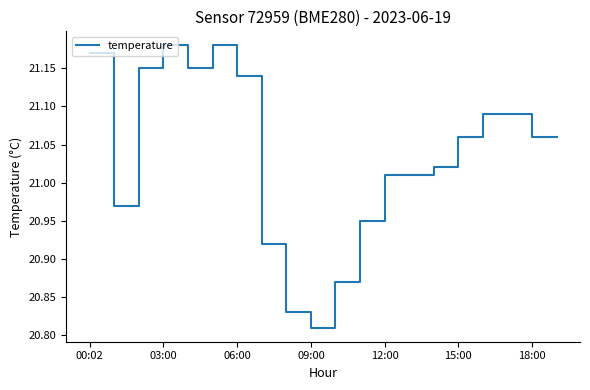

Where is the data nearest to the value 20?

09:00